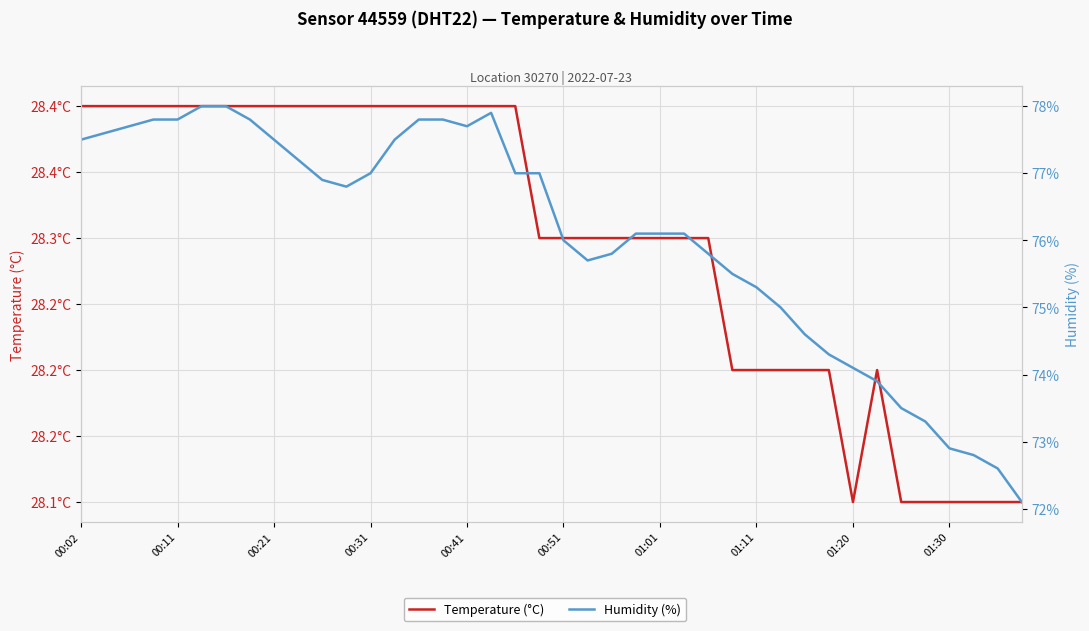

What is the lowest value of the Humidity (%) series?

72.1